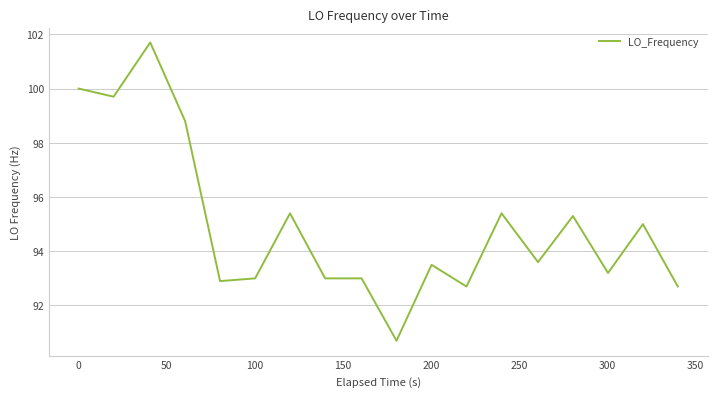

What is the greatest value displayed?

101.7